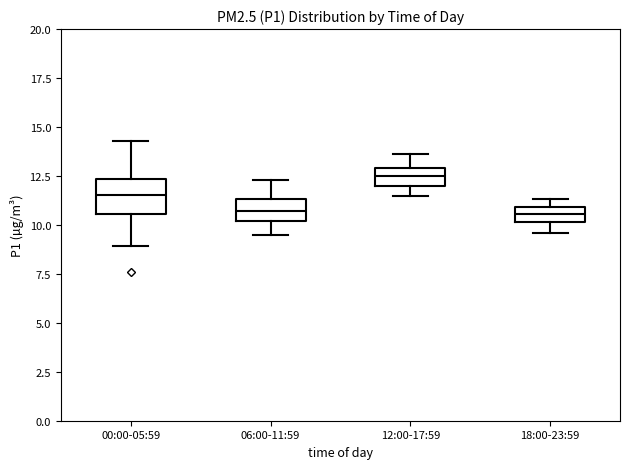

Reading left to right, transcribe this box plot: for each box, give where its median line is, the range the box spans, and where its two whiskers end, as read against the y-axis. The values are not printed on the chart, so give them approximately, as read against the axis.

00:00-05:59: median 11.5, box 10.5 to 12.5, whiskers 9.0 to 14.5
06:00-11:59: median 10.5, box 10.0 to 11.5, whiskers 9.5 to 12.5
12:00-17:59: median 12.5, box 12.0 to 13.0, whiskers 11.5 to 13.5
18:00-23:59: median 10.5, box 10.0 to 11.0, whiskers 9.5 to 11.5